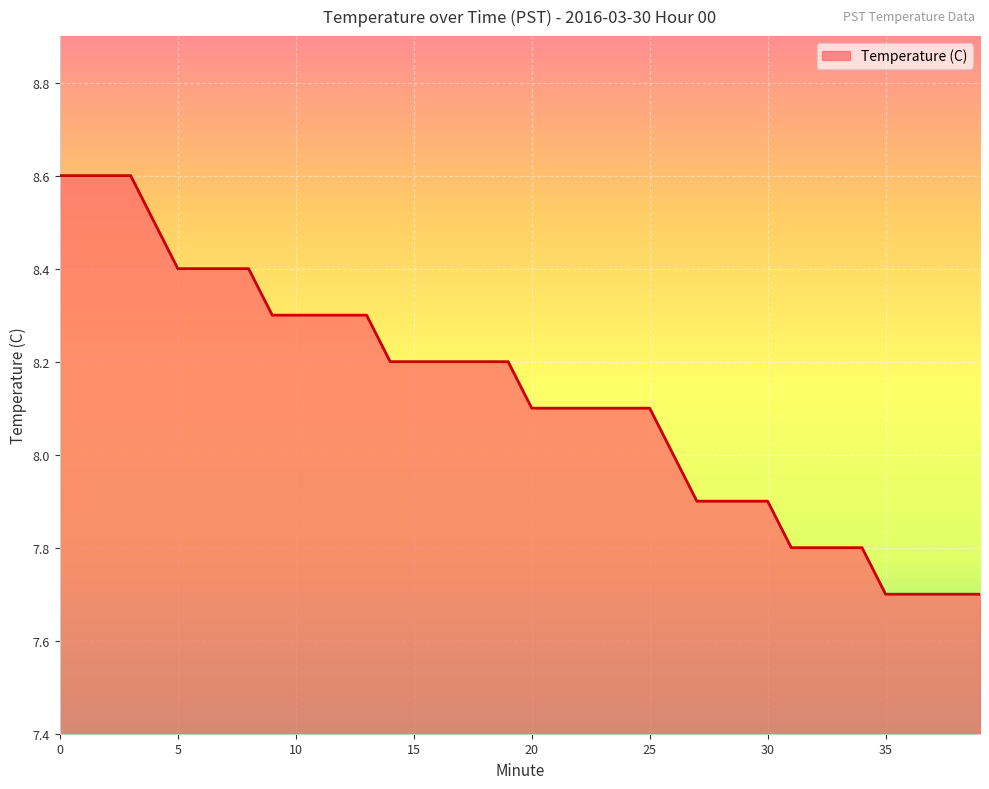

What is the minimum value shown in the chart?

7.7